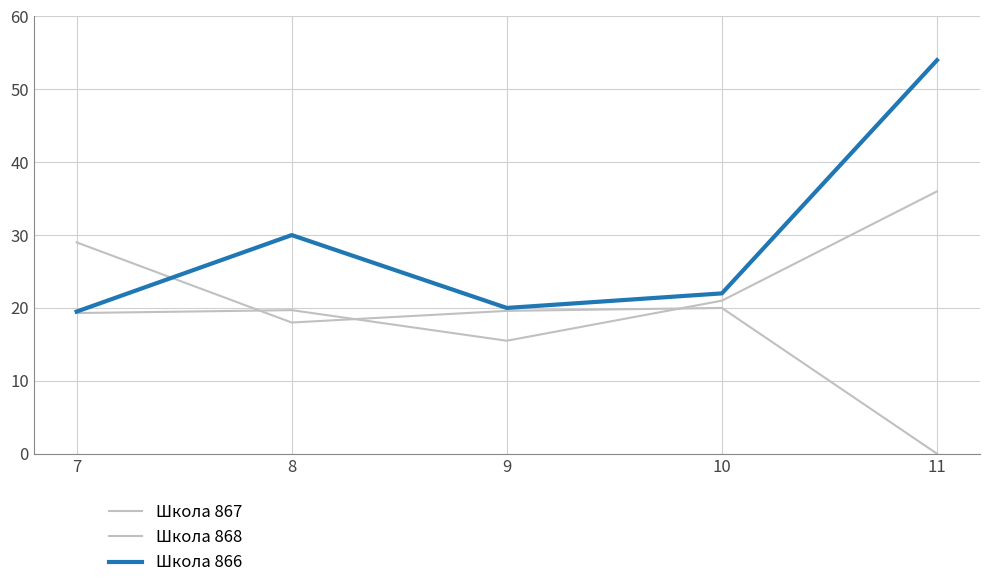

Does the chart have visible grid lines?

Yes